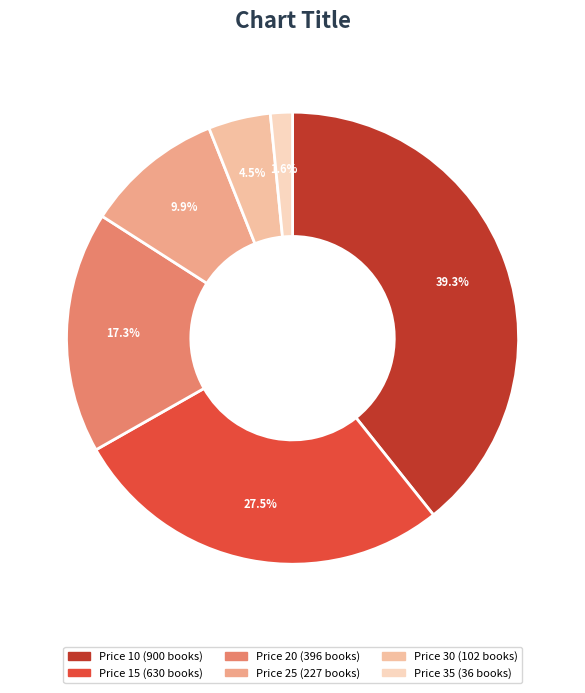

How many segments does this pie chart have?

6